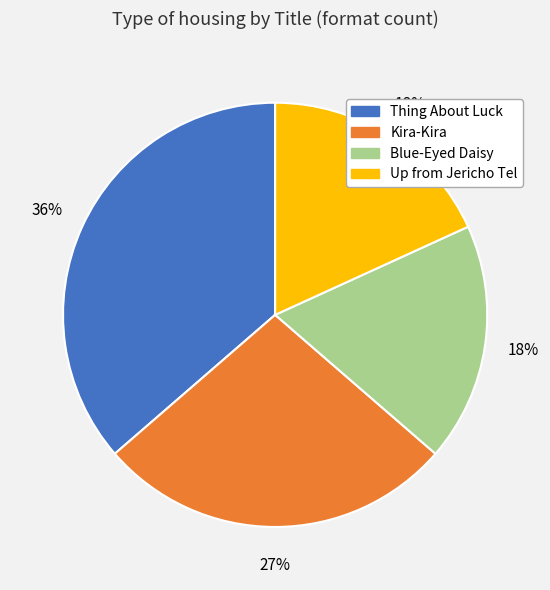

Is there a majority slice in this chart?

No